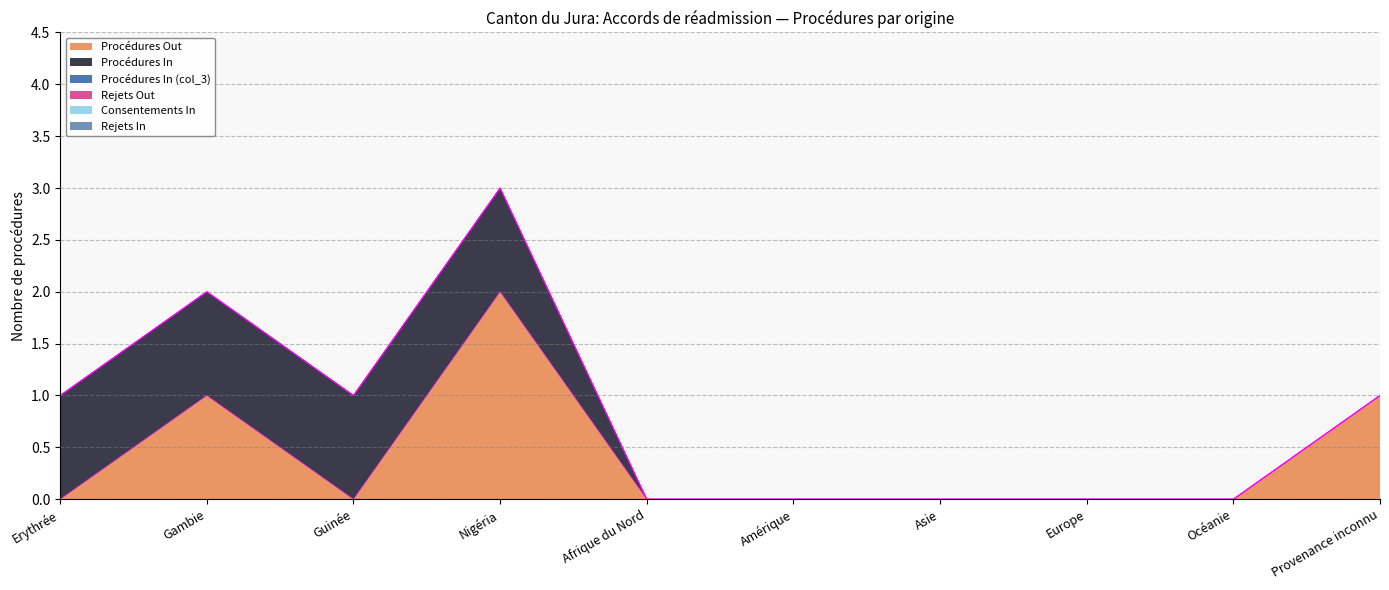

Read the Procédures In value at Erythrée.

1